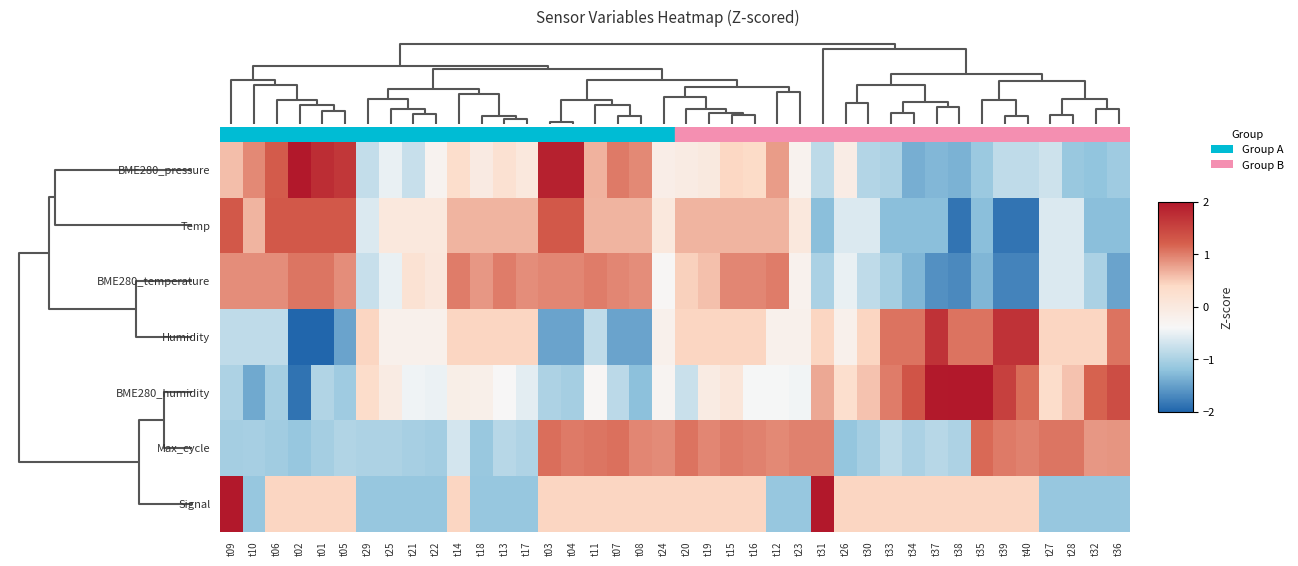

What is the smallest value displayed?

-2.1